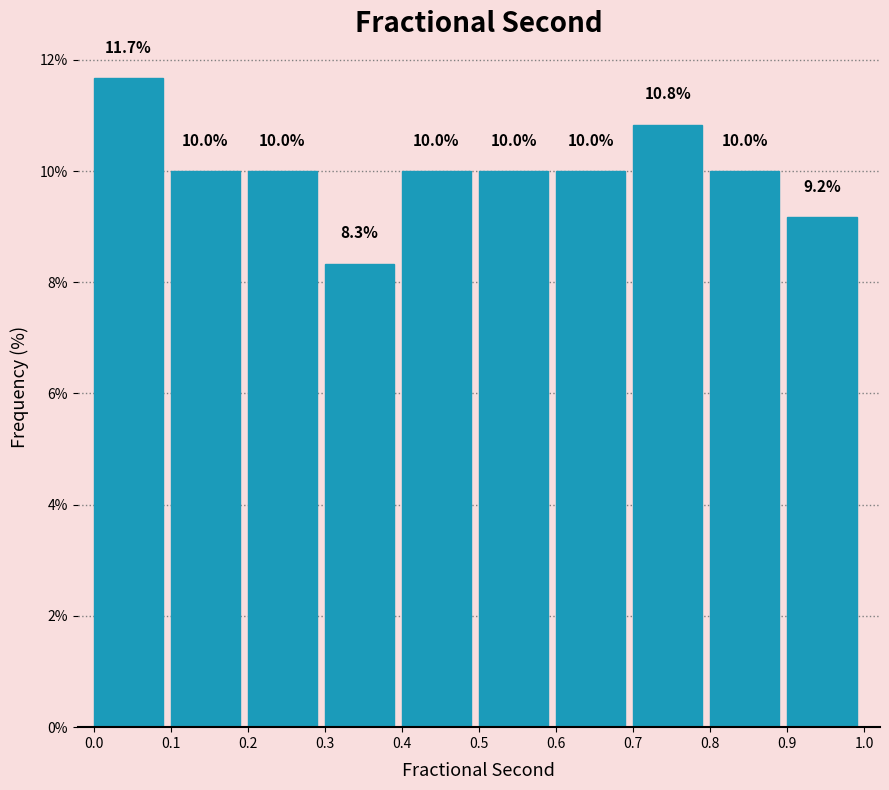

Reading left to right, list every bar in this chart as the range it spans on the x-axis followed by its height.

0.0 to 0.1: 11.7
0.1 to 0.2: 10.0
0.2 to 0.3: 10.0
0.3 to 0.4: 8.3
0.4 to 0.5: 10.0
0.5 to 0.6: 10.0
0.6 to 0.7: 10.0
0.7 to 0.8: 10.8
0.8 to 0.9: 10.0
0.9 to 1.0: 9.2